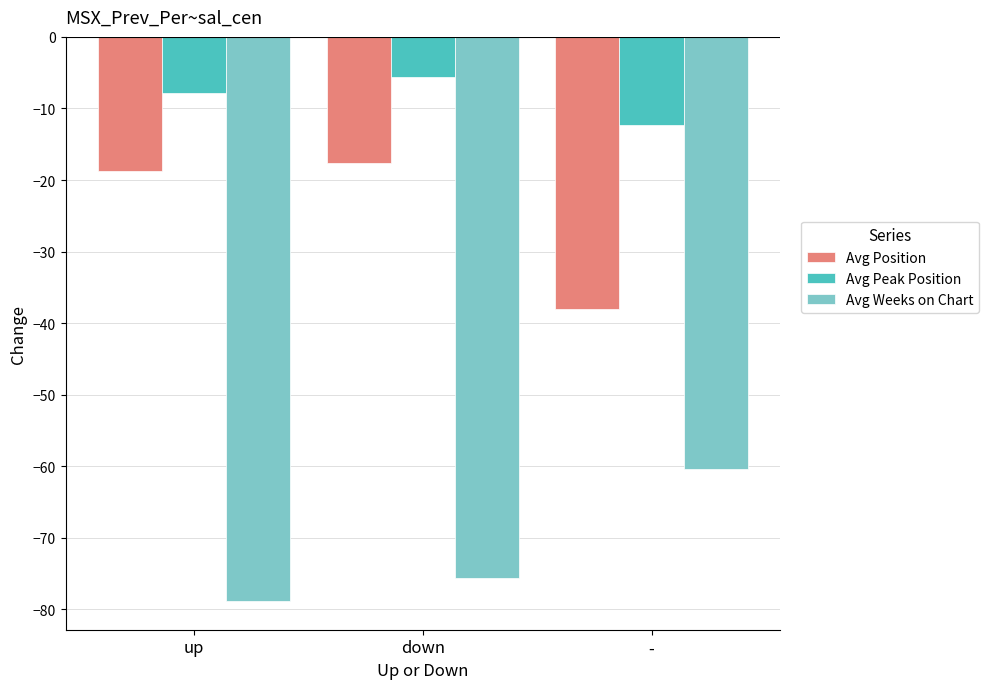

Rank the categories by Avg Weeks on Chart value from lowest to highest.

up, down, -